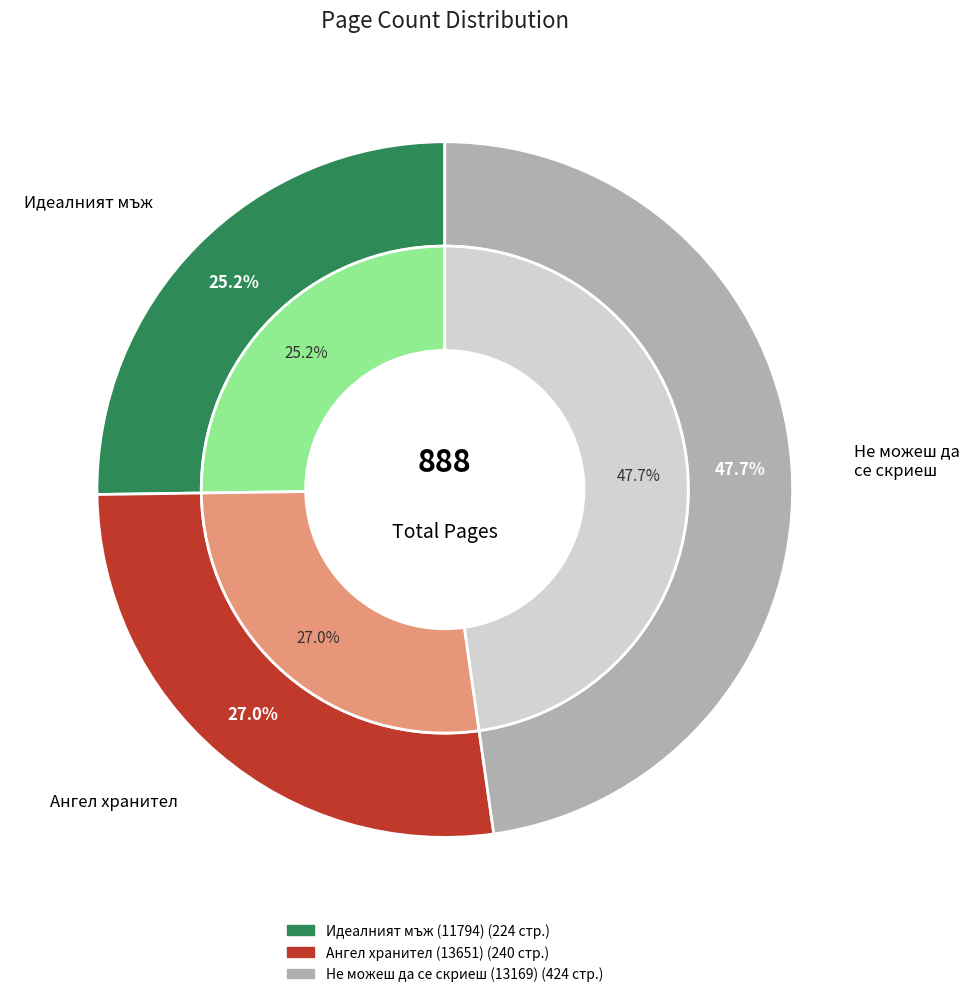

How many segments does this pie chart have?

3